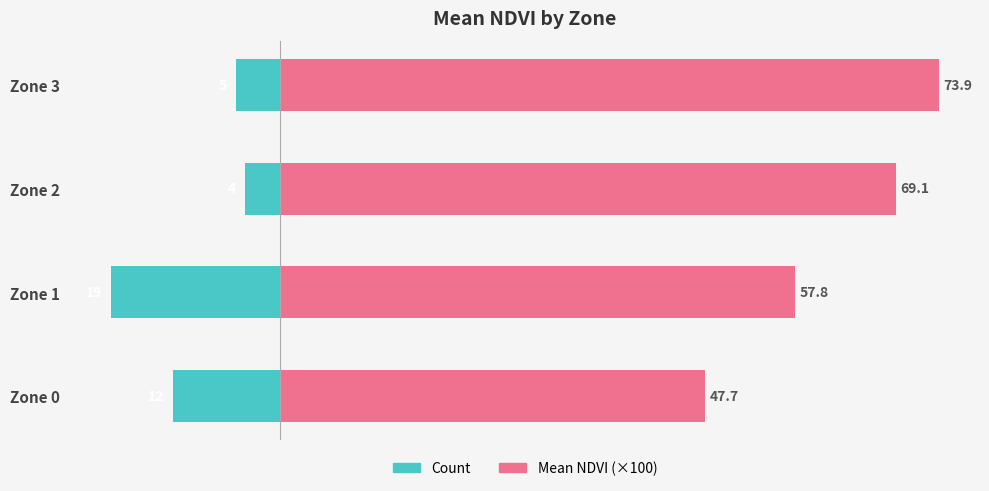

What position from the right is 0?

2